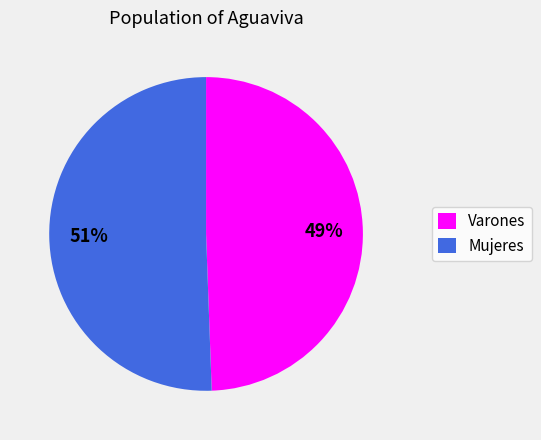

Is it true that Mujeres is 40% of the pie?

False